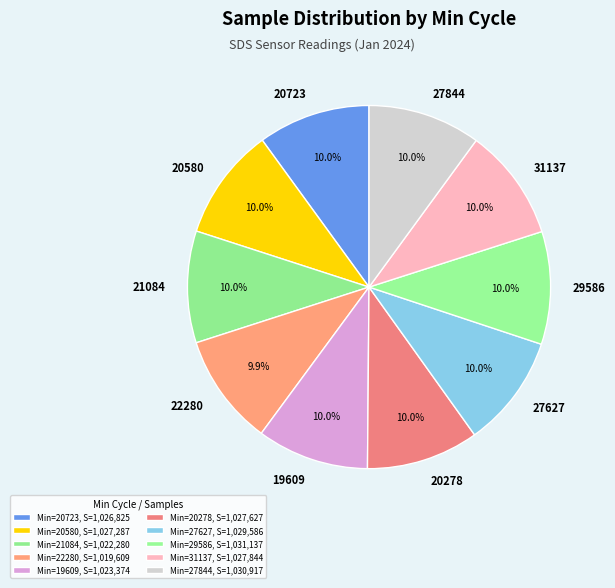

Do 19609 and 22280 together represent more than half of the pie?

No